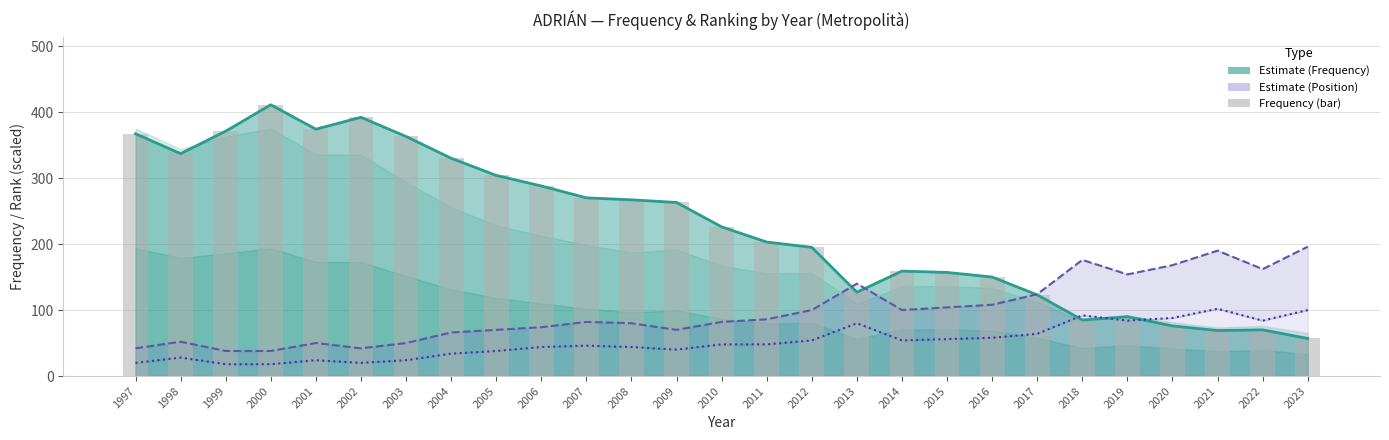

Reading left to right, list all the values displayed in this chart.

Frequency (Estimate): 367	337	371	411	374	392	363	330	304	288	270	267	263	226	203	195	127	159	157	150	123	85	90	76	69	70	57
Position Total (×2): 42	52	38	38	50	42	50	66	70	74	82	80	70	82	86	100	140	100	104	108	124	176	154	168	190	162	196
Position Boys (×2): 20	28	18	18	24	20	24	34	38	44	46	44	40	48	48	54	80	54	56	58	64	92	84	88	102	84	100
Frequency (bar): 367	337	371	411	374	392	363	330	304	288	270	267	263	226	203	195	127	159	157	150	123	85	90	76	69	70	57